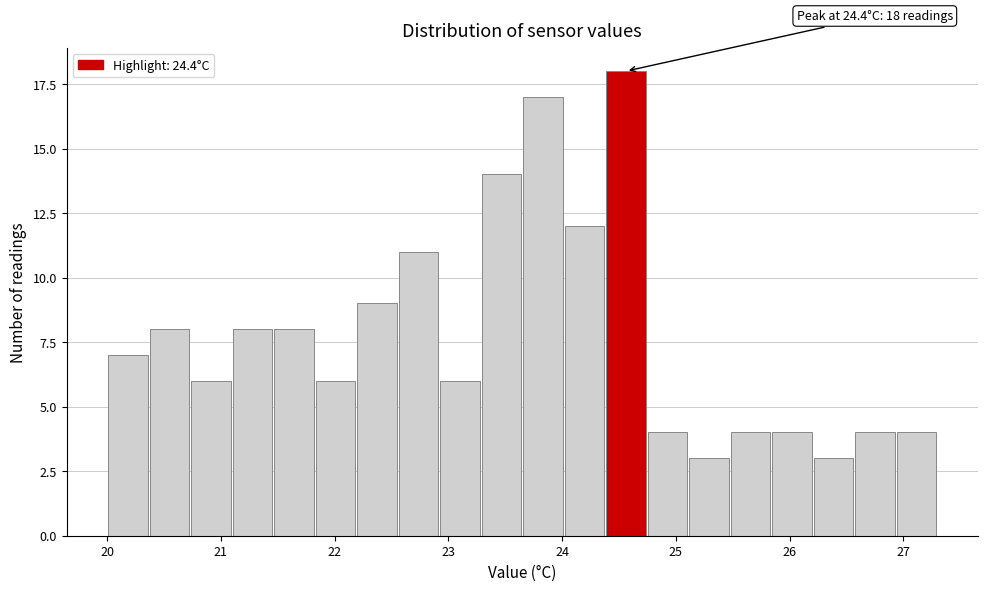

Around what value on the x-axis is the tallest bar? Give the approximate position of its centre, as read against the axis.

24.6